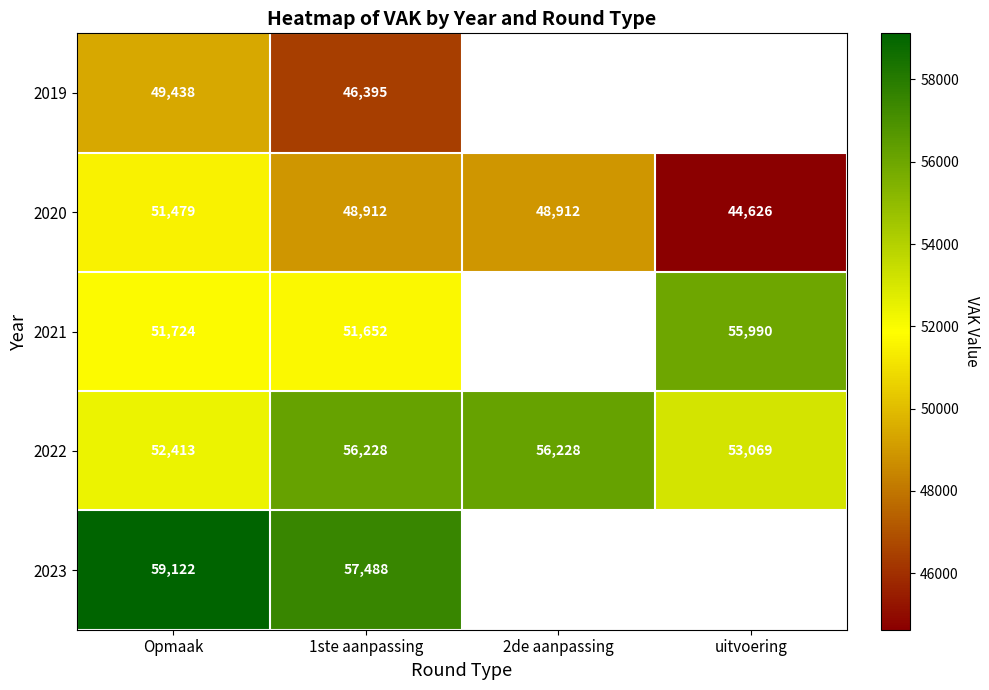

What is the difference between the highest and lowest values at Opmaak?

9684